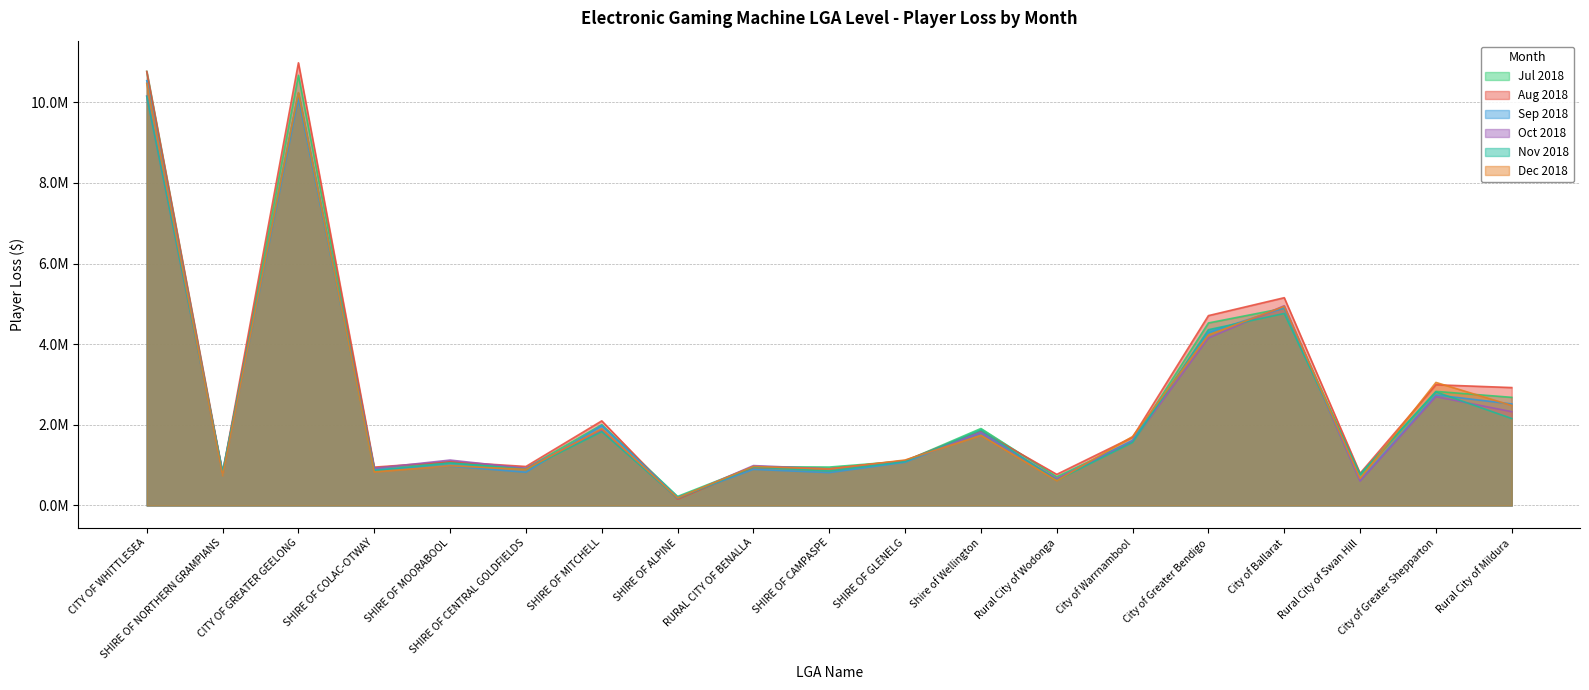

Between SHIRE OF MITCHELL and City of Greater Bendigo, which series saw the biggest shift?

Aug 2018